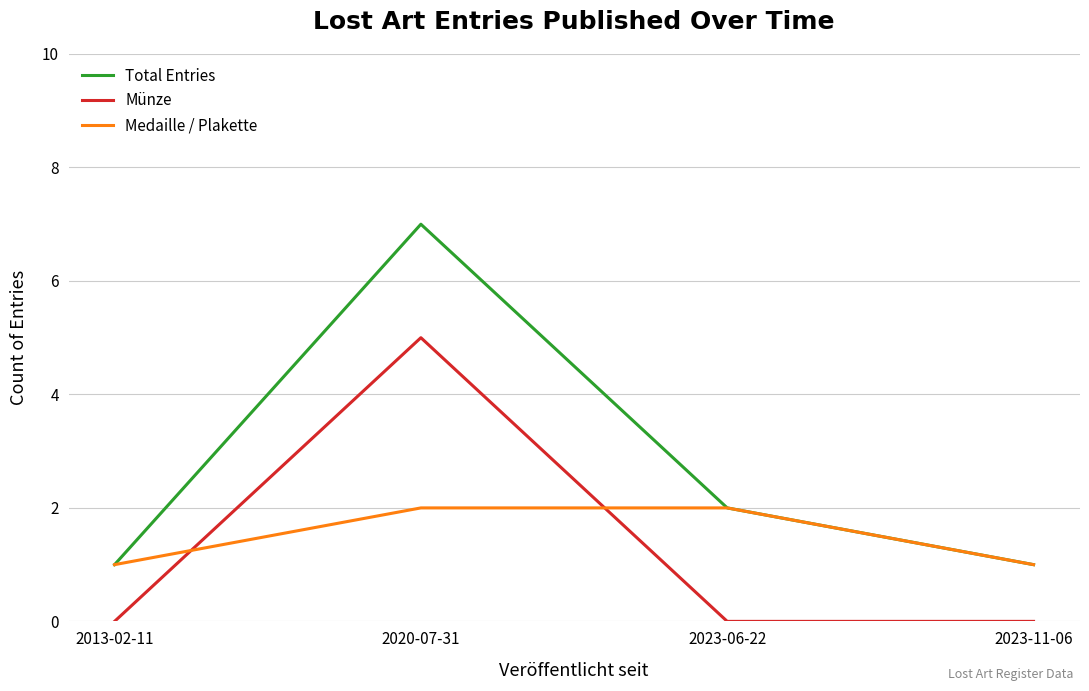

What is the greatest value displayed?

7